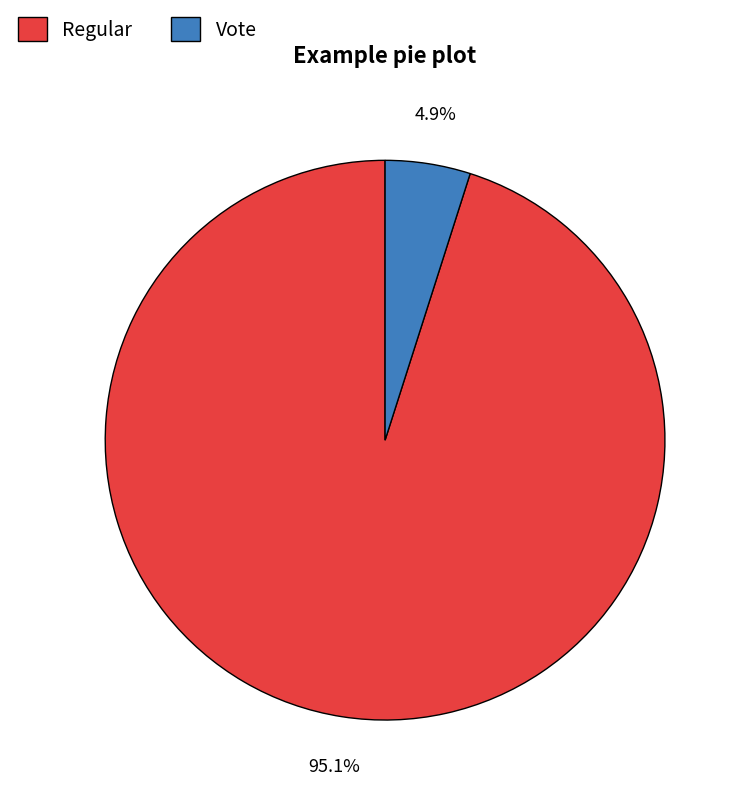

To the nearest percent, what portion does Regular represent?

95%